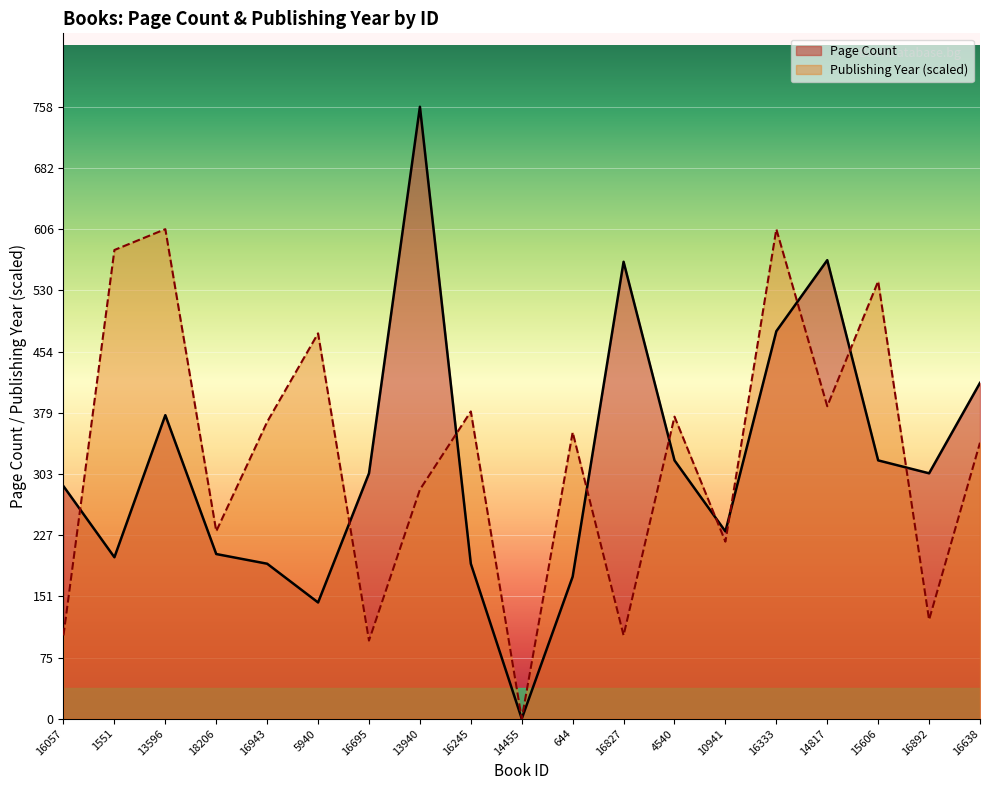

At which label is Page Count closest to 379?

13596